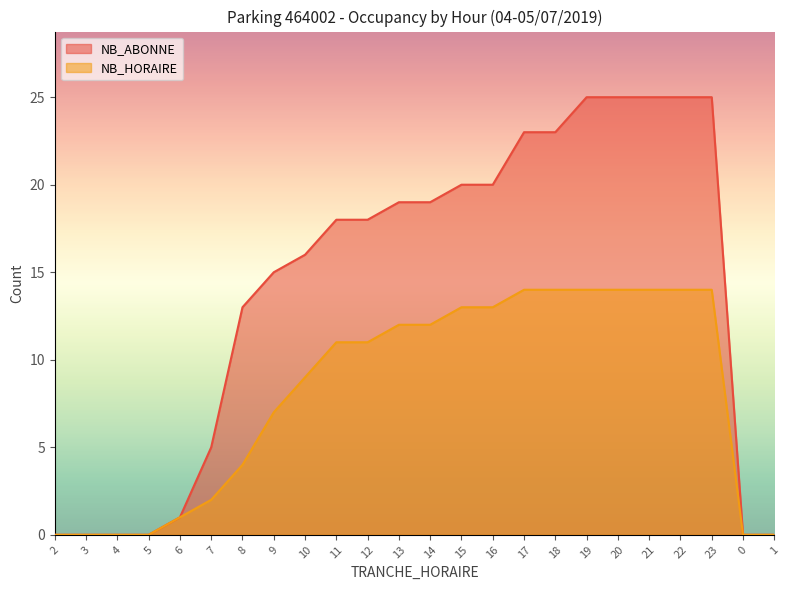

How many values in the NB_ABONNE series are below 18?

11